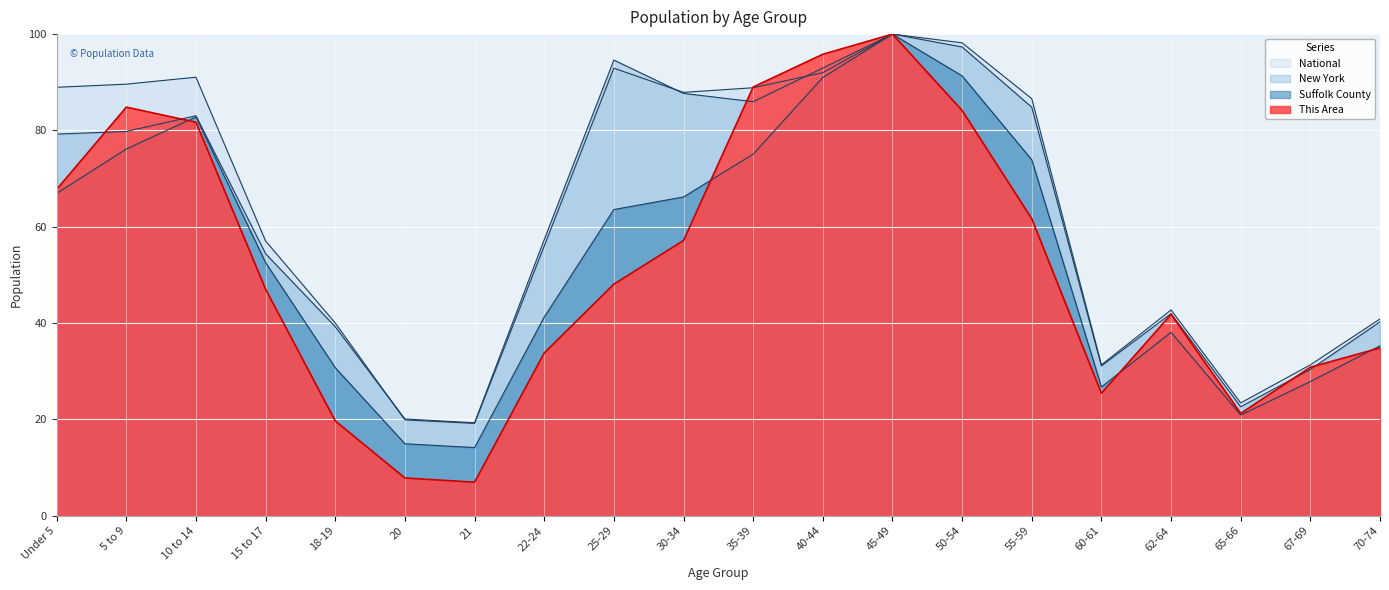

Reading left to right, list all the values displayed in this chart.

This Area: 67.8	84.8	81.7	47.0	19.7	7.8	7.0	33.8	48.1	57.1	89.0	95.8	100.0	84.1	61.7	25.4	41.8	21.3	30.8	34.8
Suffolk County: 66.9	76.1	82.8	52.5	30.7	14.9	14.2	41.2	63.6	66.2	75.1	91.0	100.0	91.3	73.9	26.7	38.1	20.9	27.9	35.3
New York: 79.2	79.8	83.0	54.4	39.3	20.1	19.3	57.3	94.6	87.7	86.0	92.9	100.0	97.3	84.8	31.1	42.0	22.6	30.4	40.3
National: 89.0	89.6	91.1	57.0	40.0	19.9	19.2	56.0	92.9	87.9	88.9	92.0	100.0	98.2	86.6	31.3	42.7	23.4	31.3	40.9